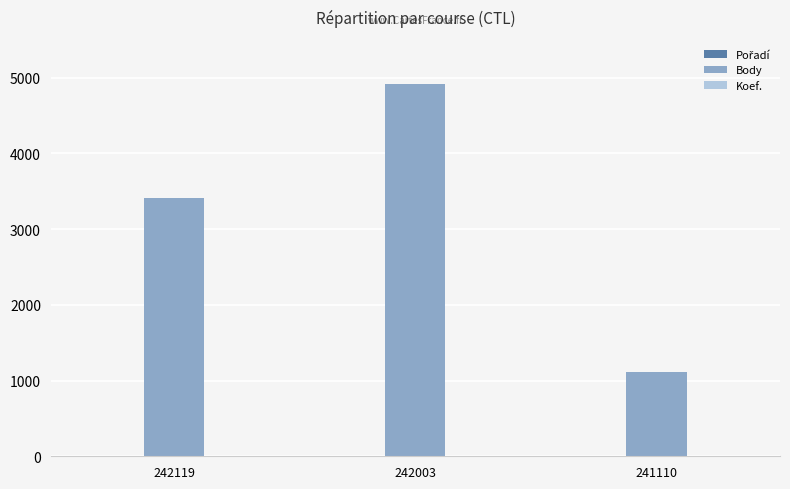

What is the maximum value shown in the chart?

4921